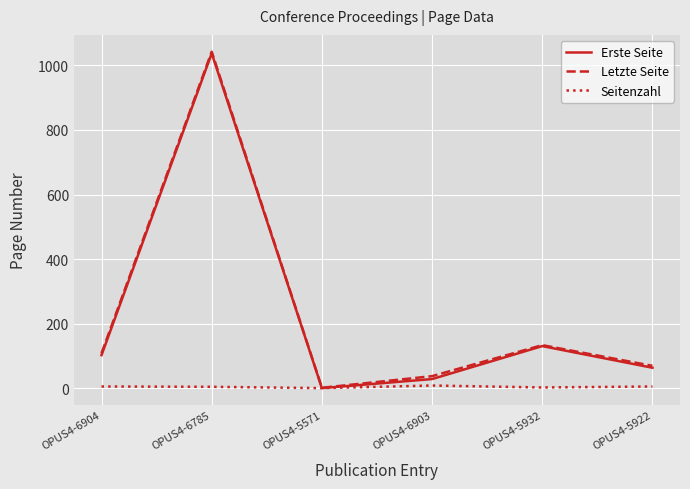

Is it true that Letzte Seite equals 19 at OPUS4-5922?

False